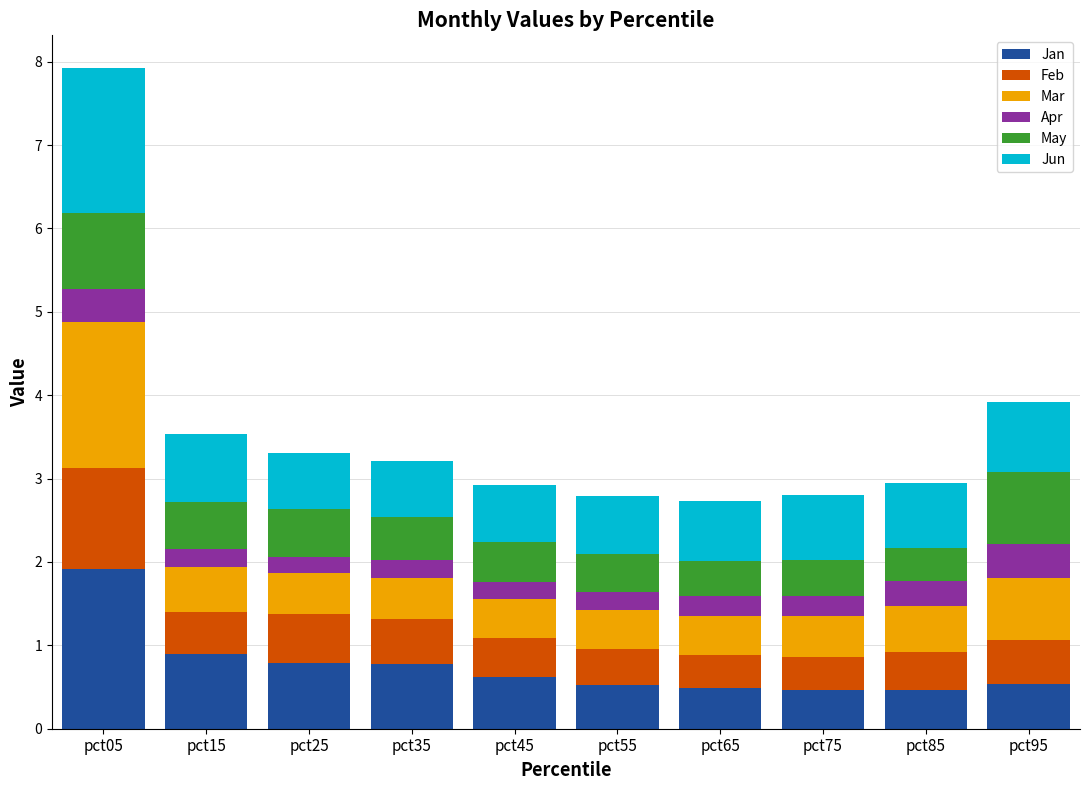

What is the lowest value of the Jan series?

0.5